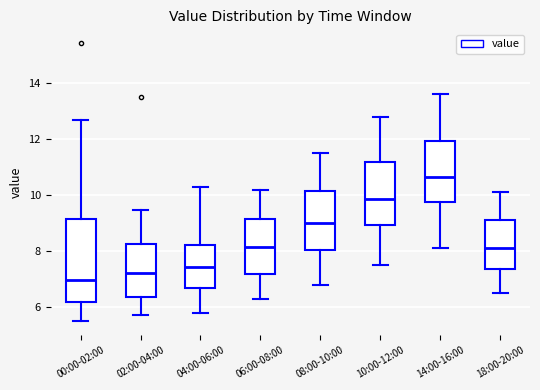

Comparing the boxes themselves (not the whiskers), which one is the tallest?

00:00-02:00